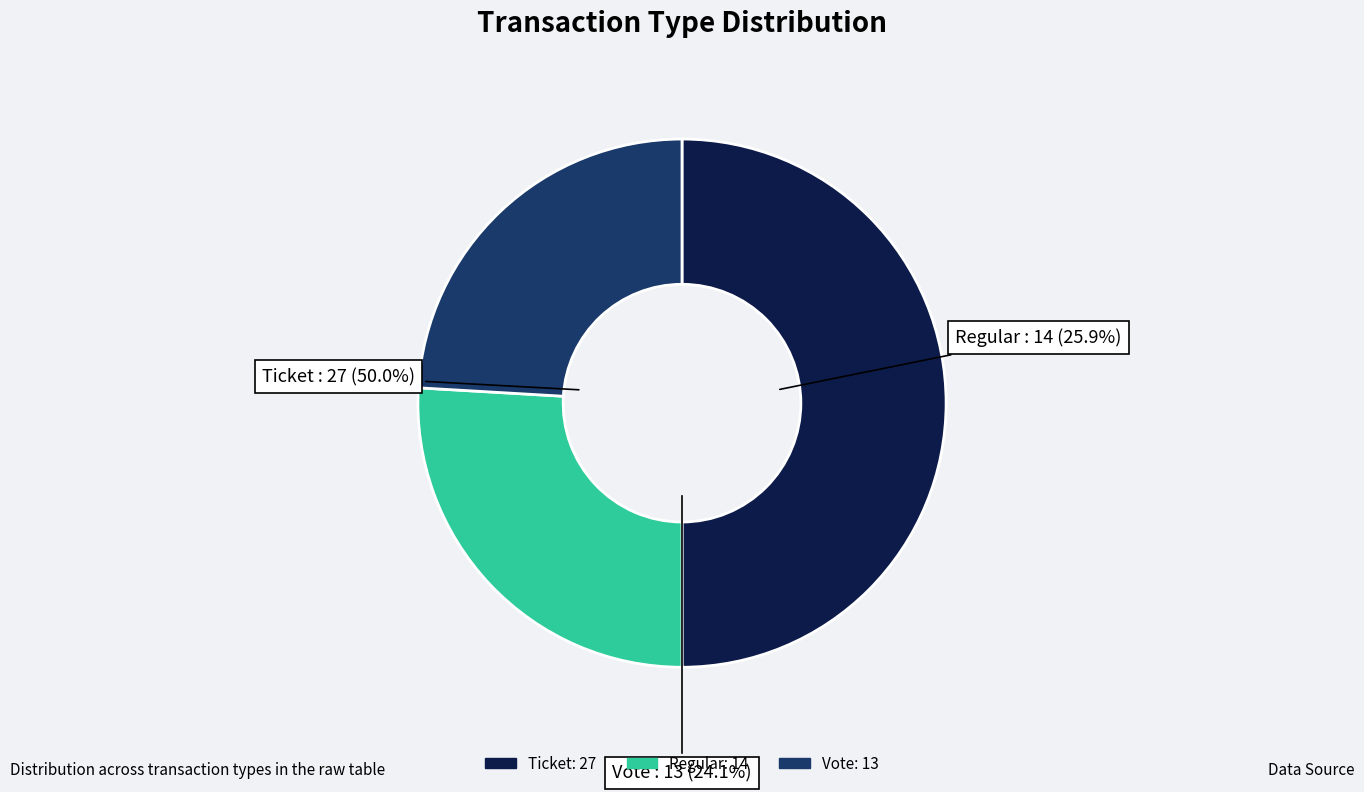

What is the total percentage of Ticket and Regular?

75.9%